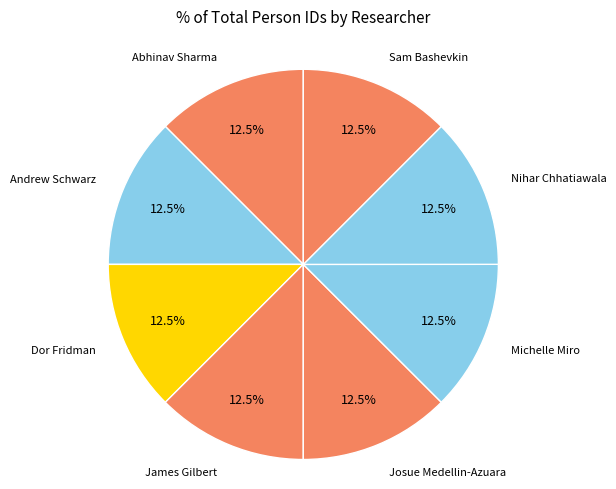

Is the sum of James Gilbert and Abhinav Sharma greater than half?

No